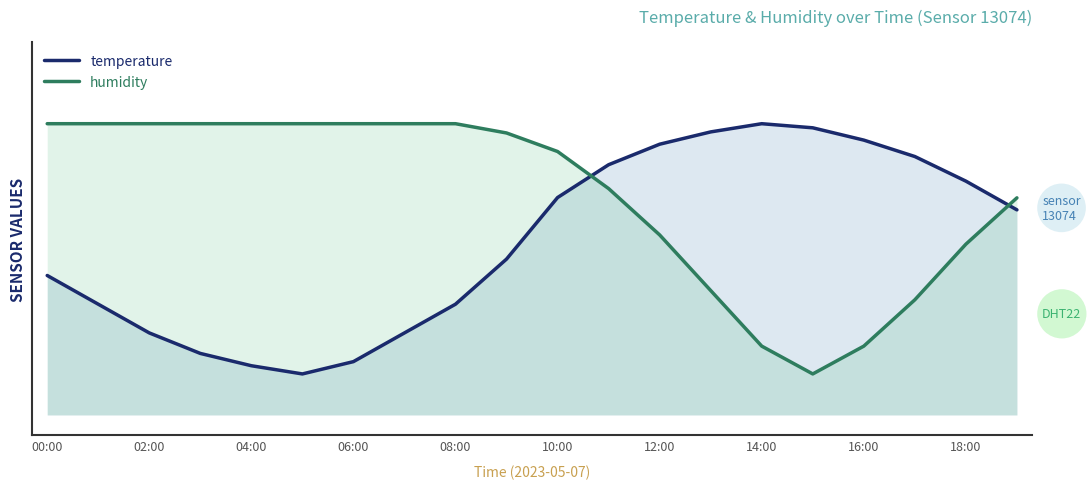

How many values in the humidity series are below 18?

10